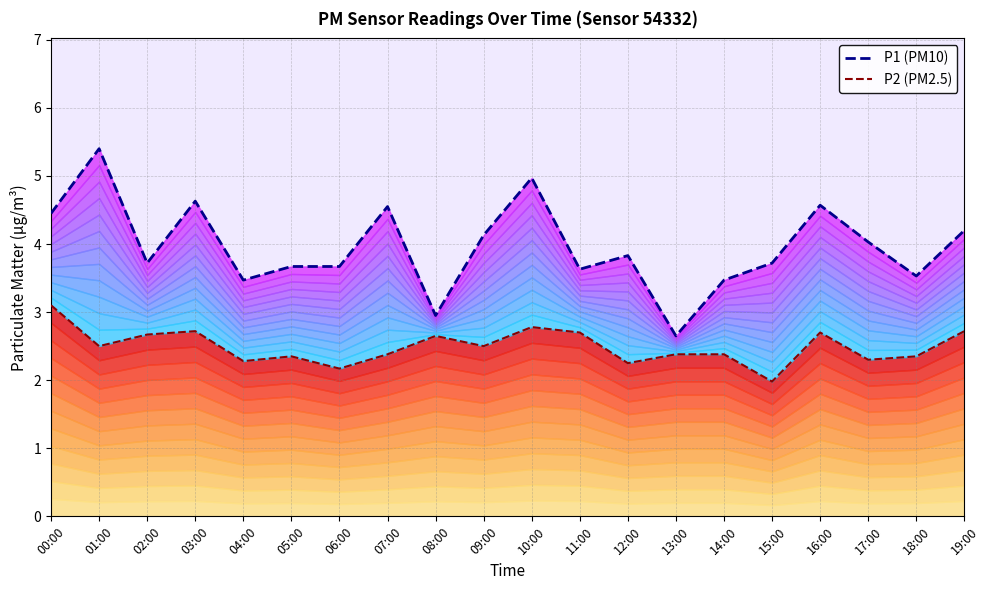

What is the total value across all series at 14:00?

5.8